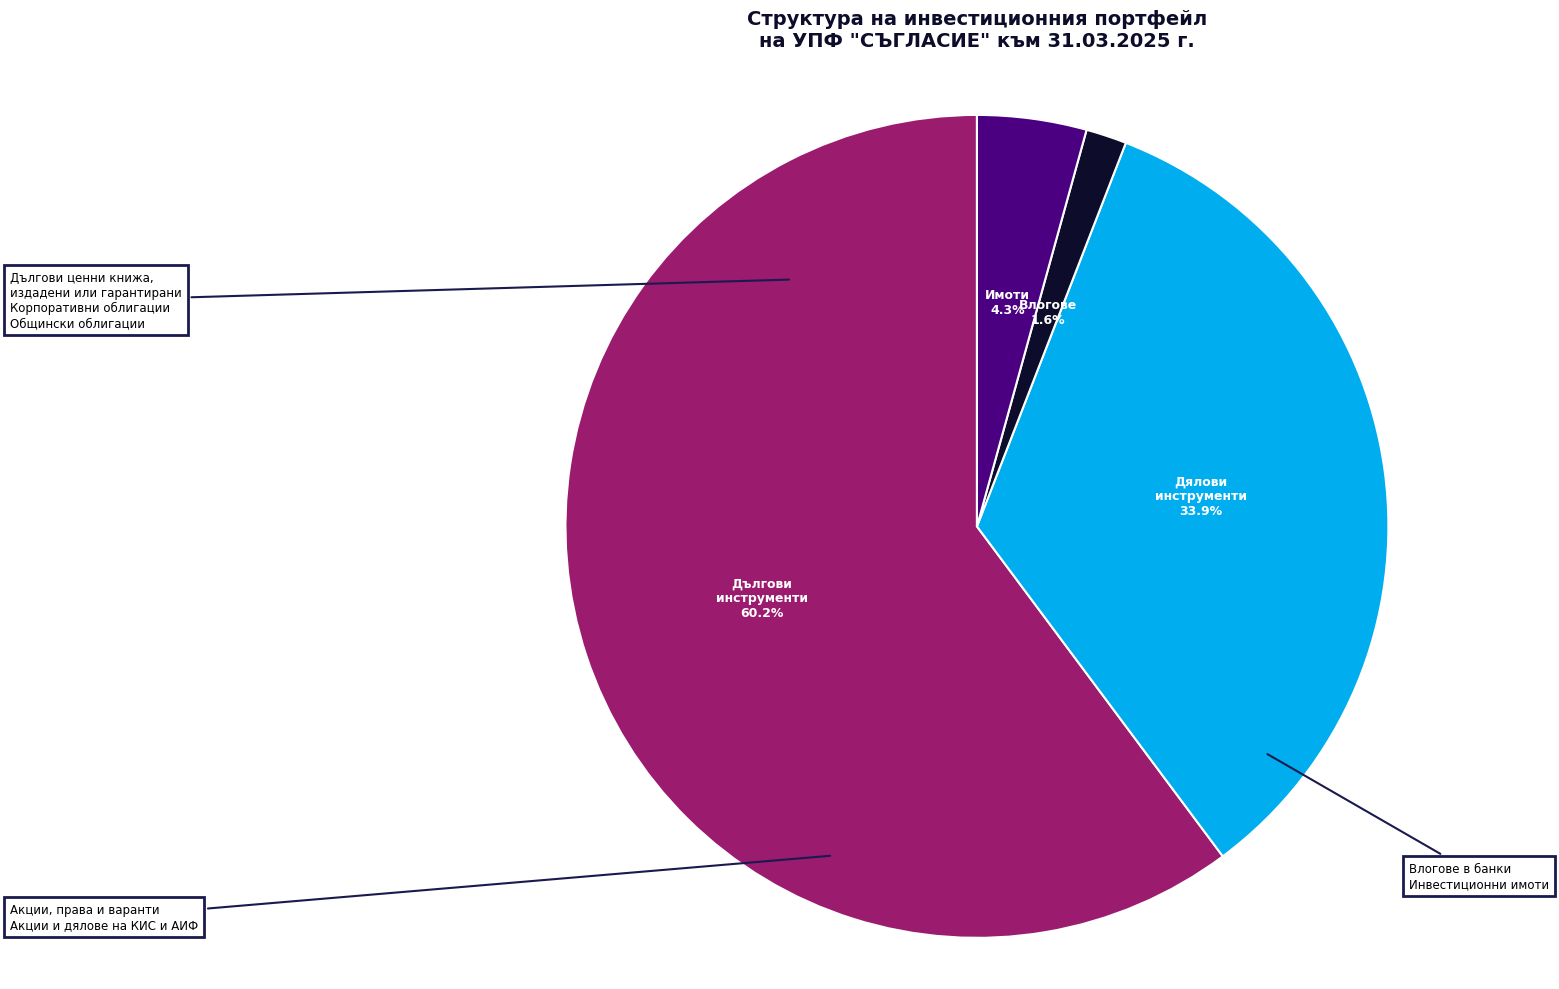

Does any single category account for the majority?

Yes